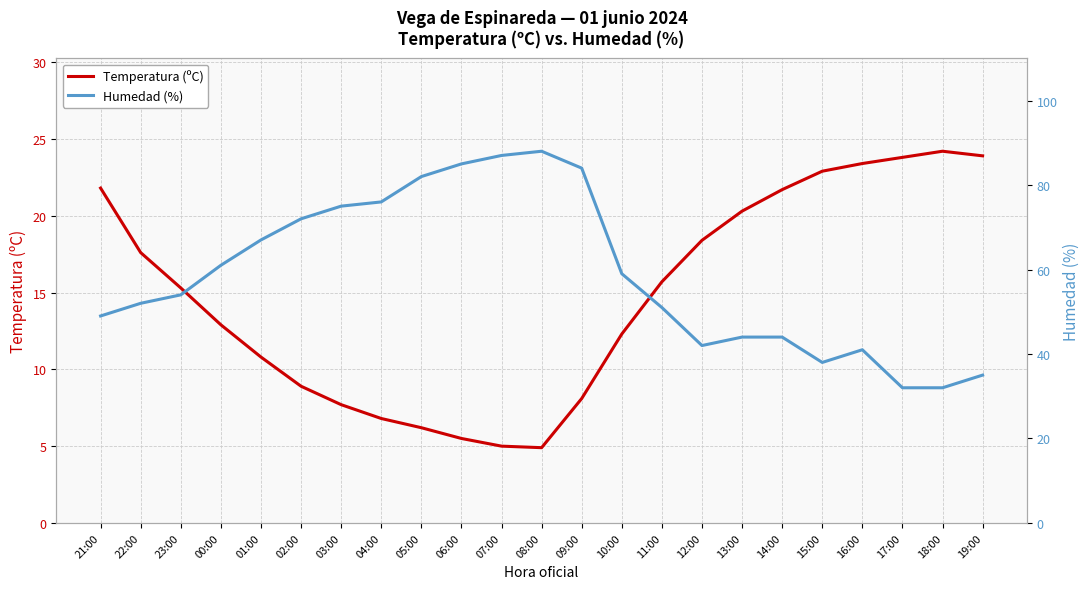

What is the value of the Humedad (%) point at the 7th from the left?

75.0